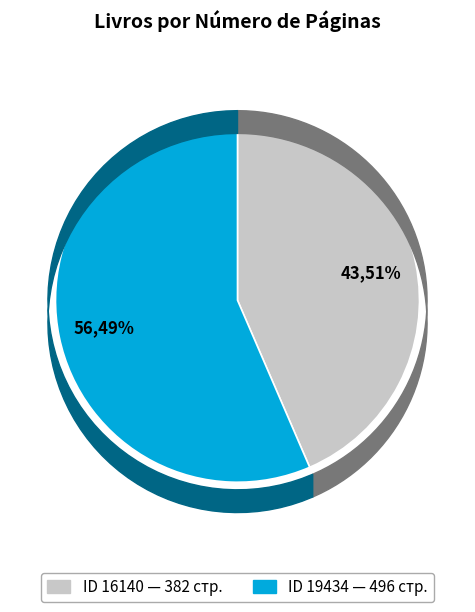

What percentage is the 19434 slice, to the nearest percent?

56%